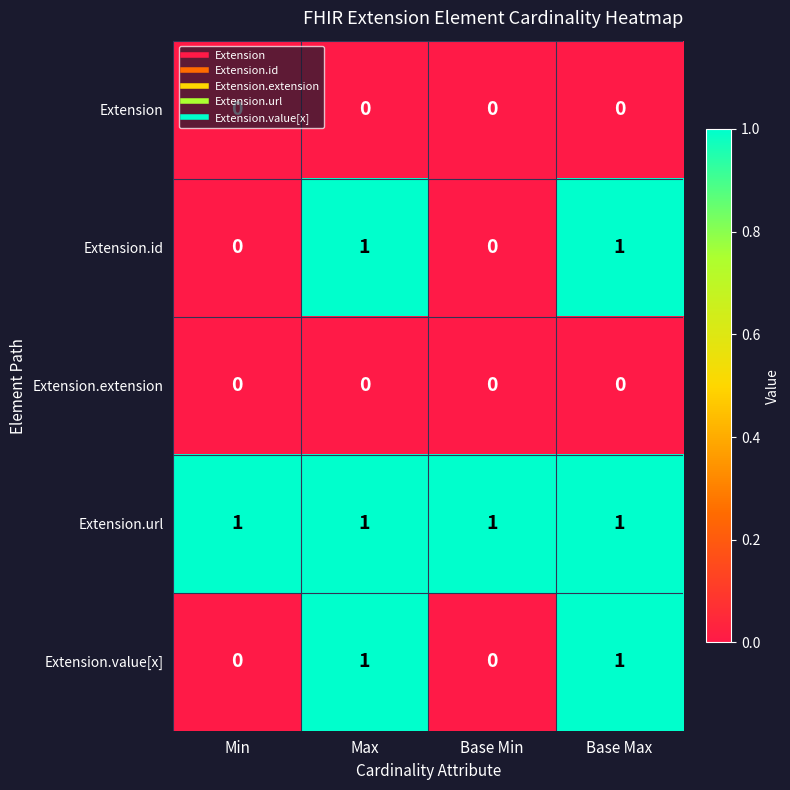

How many distinct data groups are displayed?

5